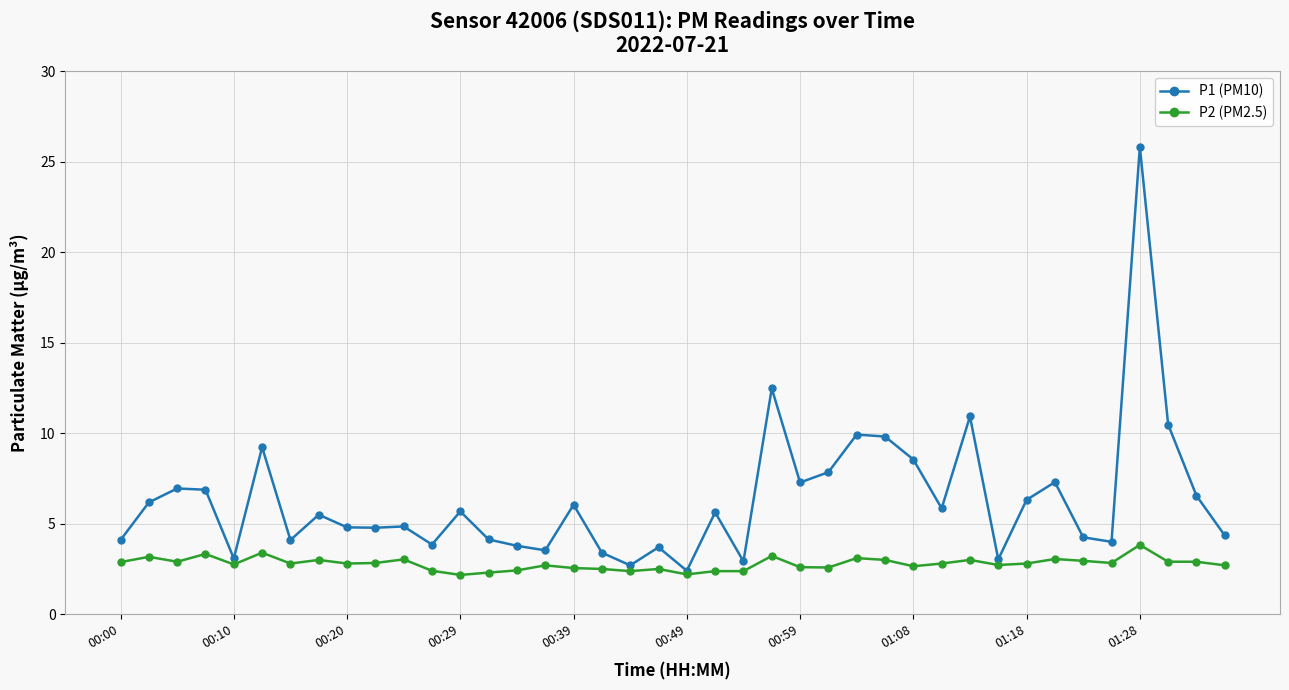

List the series in order of their overall mean, lowest first.

P2 (PM2.5), P1 (PM10)